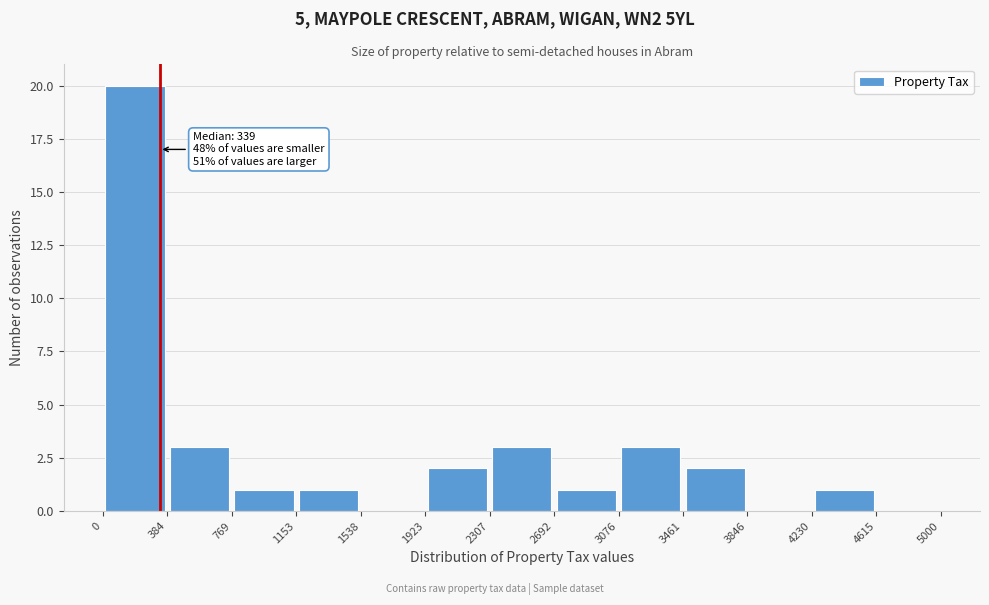

Which range on the x-axis has the tallest bar?

0 to 384